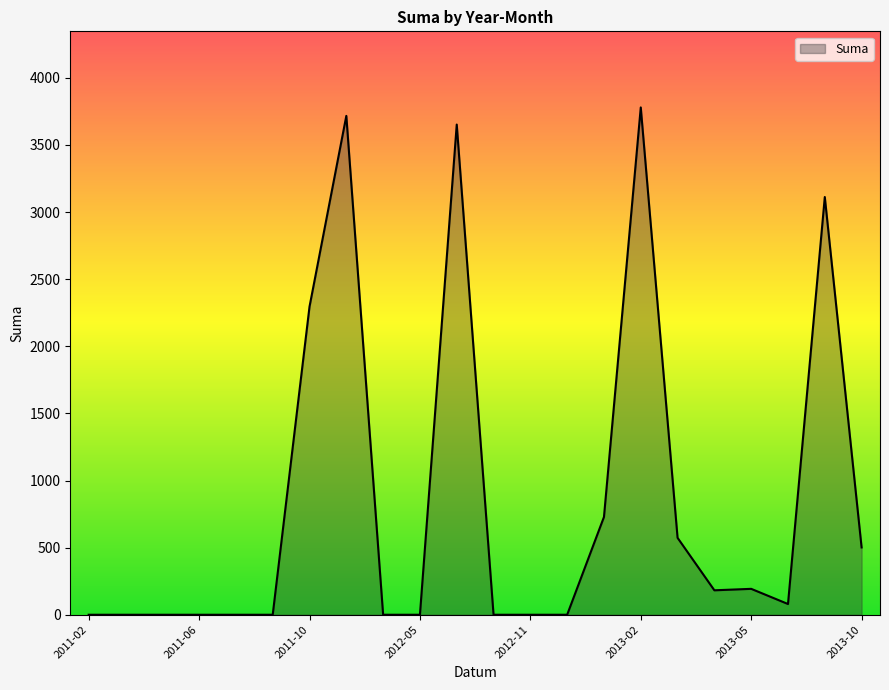

What is the maximum value shown in the chart?

3779.4